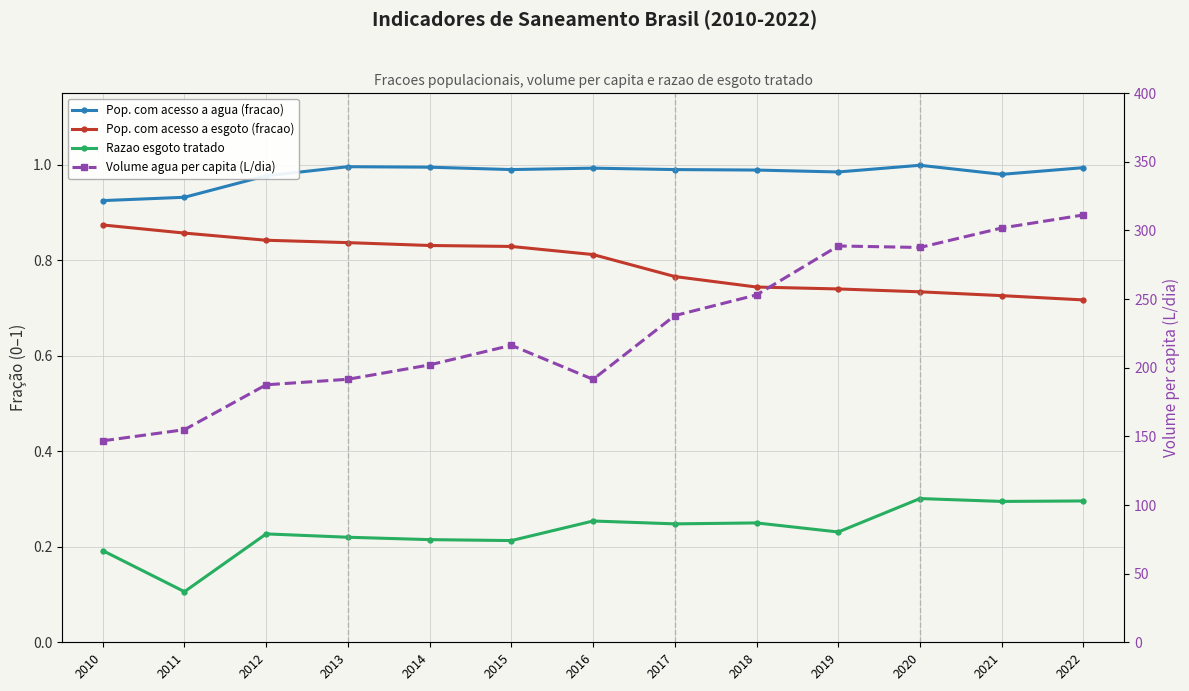

Which series has the largest total across all categories?

Volume agua per capita (L/dia)